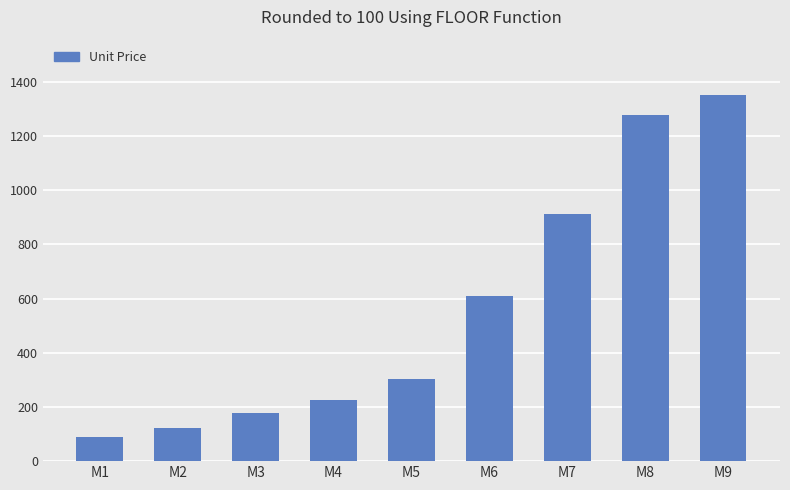

What is the change in value from M7 to M8?

+364.0